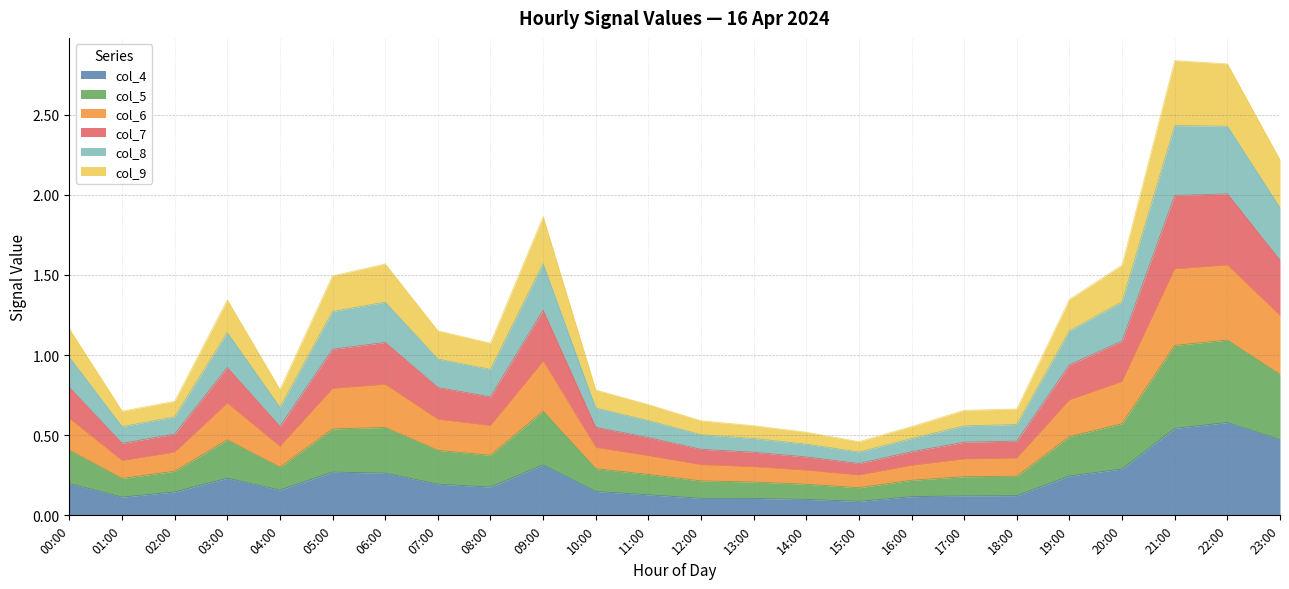

What is the total value across all series at 12:00?

0.6